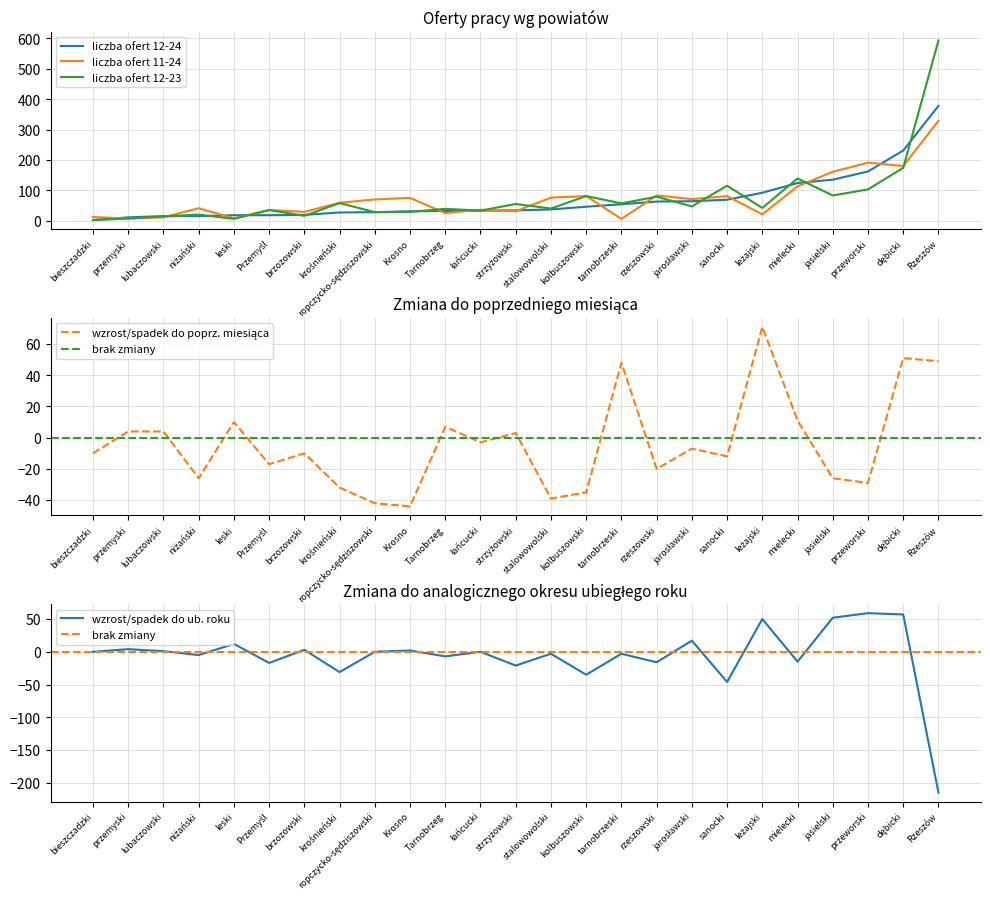

True or false: liczba ofert 12-24 has a value of 76 at kolbuszowski.

False